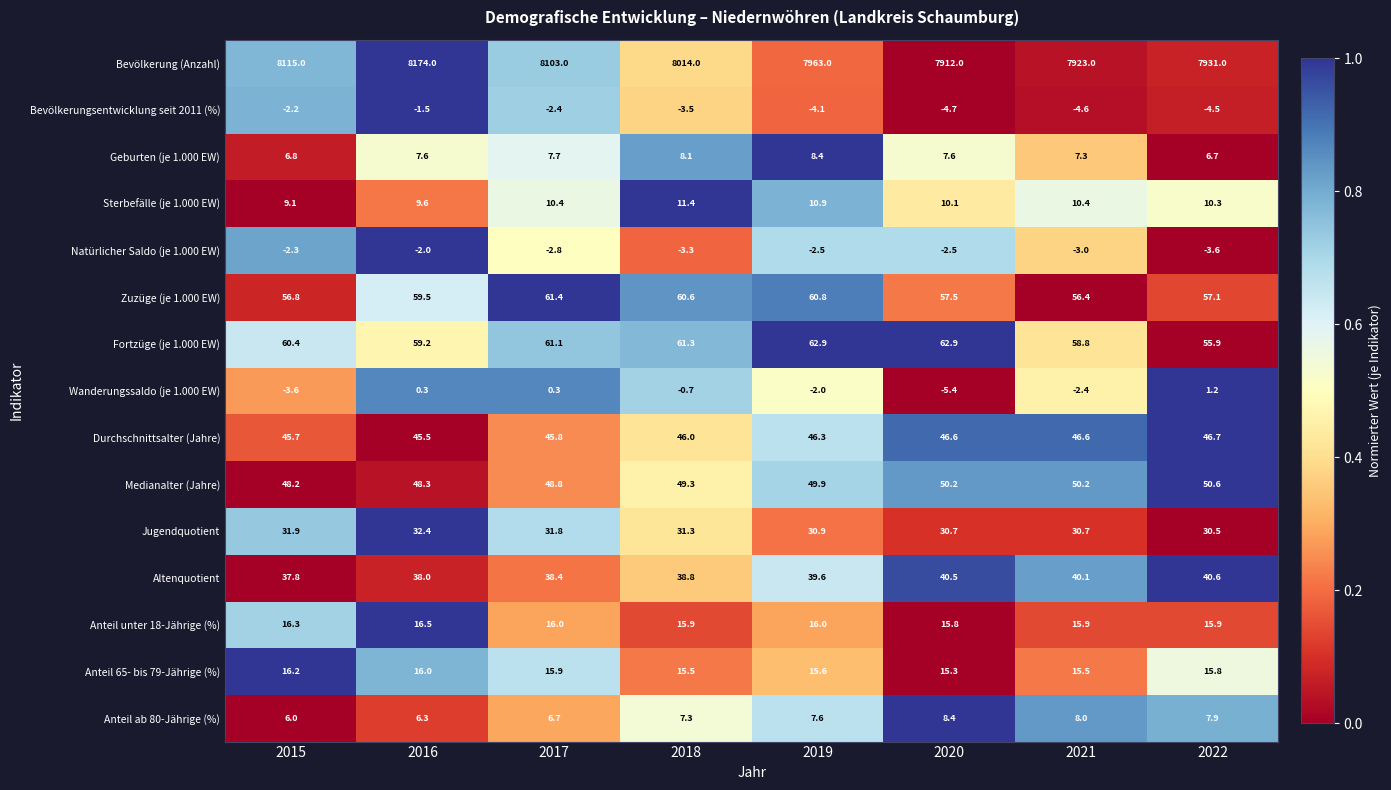

At how many categories does at least one series exceed 0?

8